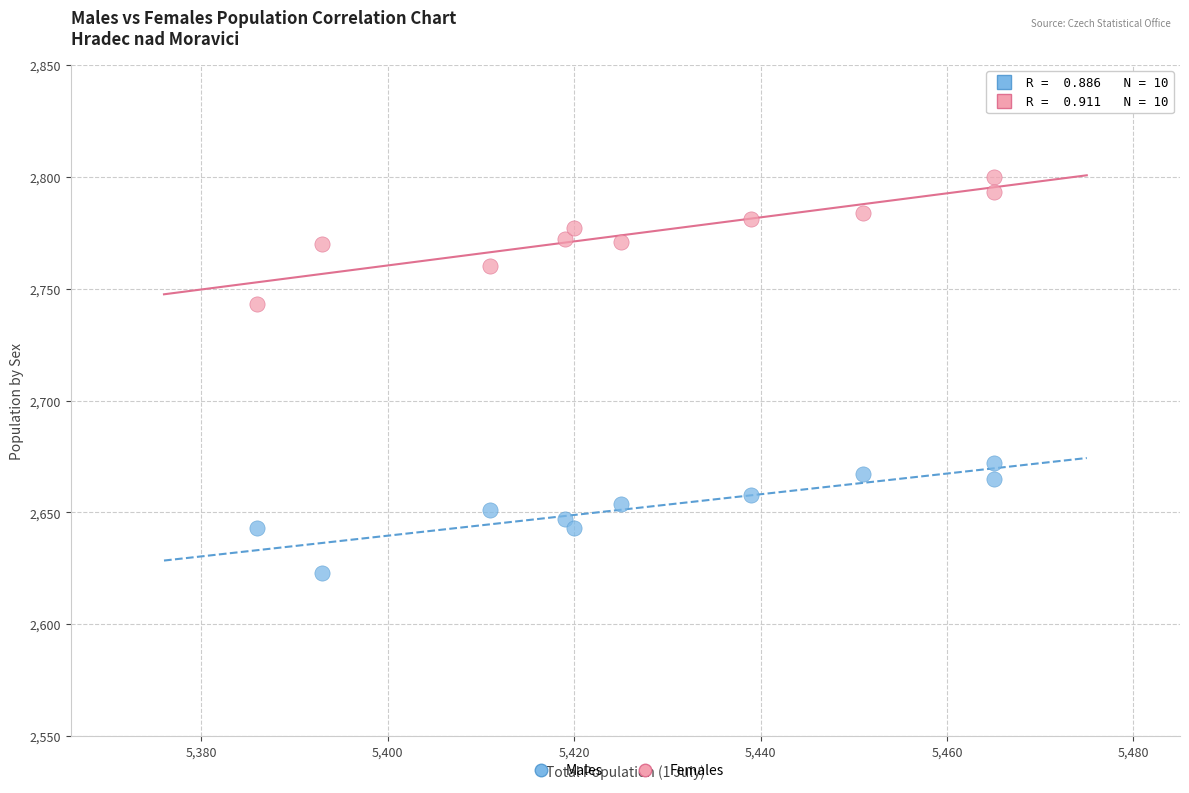

What are all the series names shown in the legend?

Males, Females